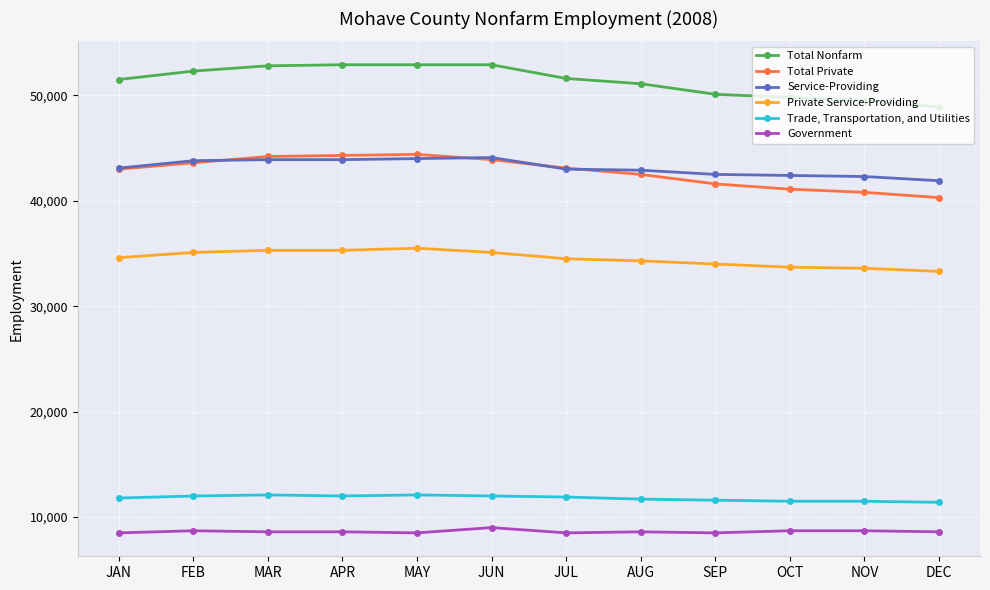

What is the difference between the highest and lowest values at DEC?

40300